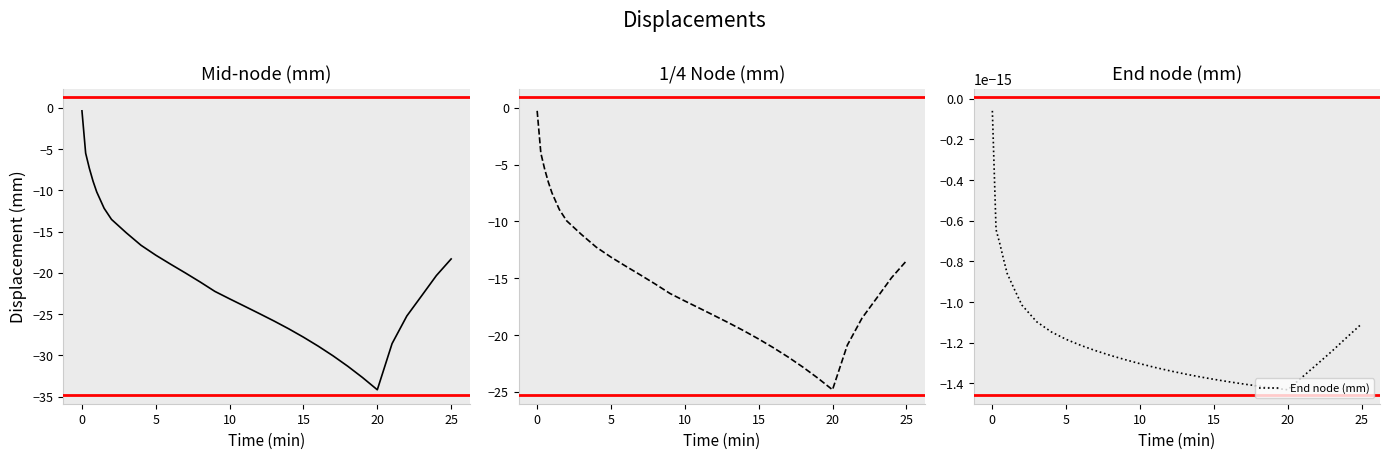

Which series has the widest spread of values?

Mid-node (mm)